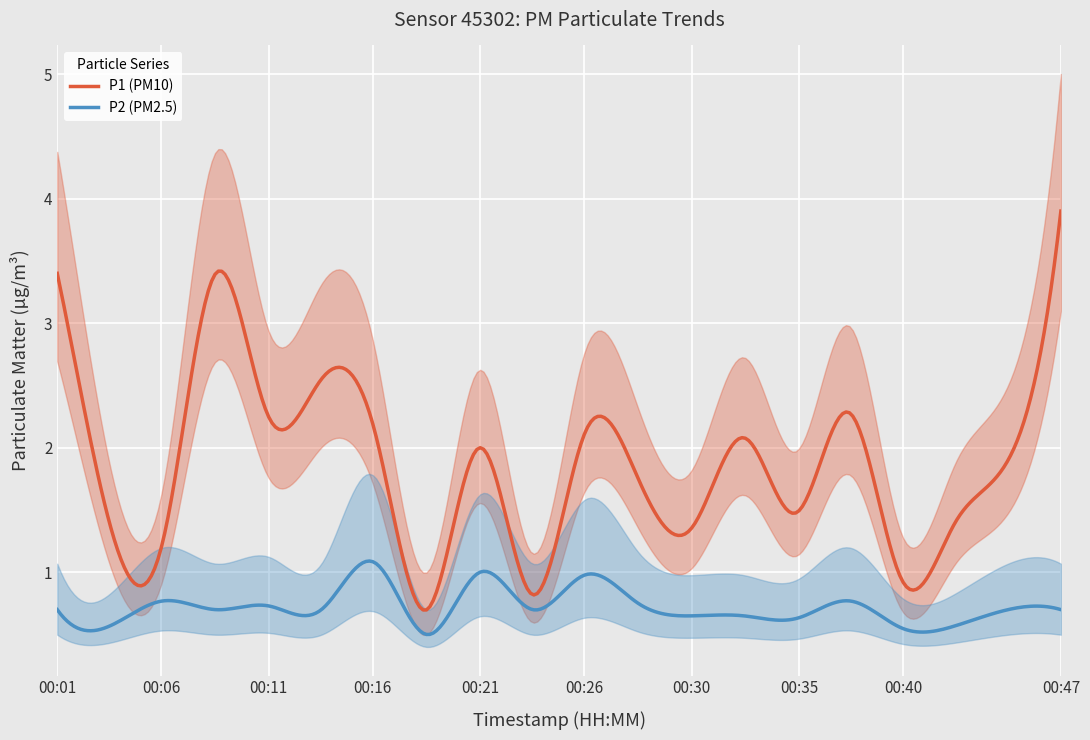

What is the difference between the P1 values at 00:26 and 00:28?

0.4